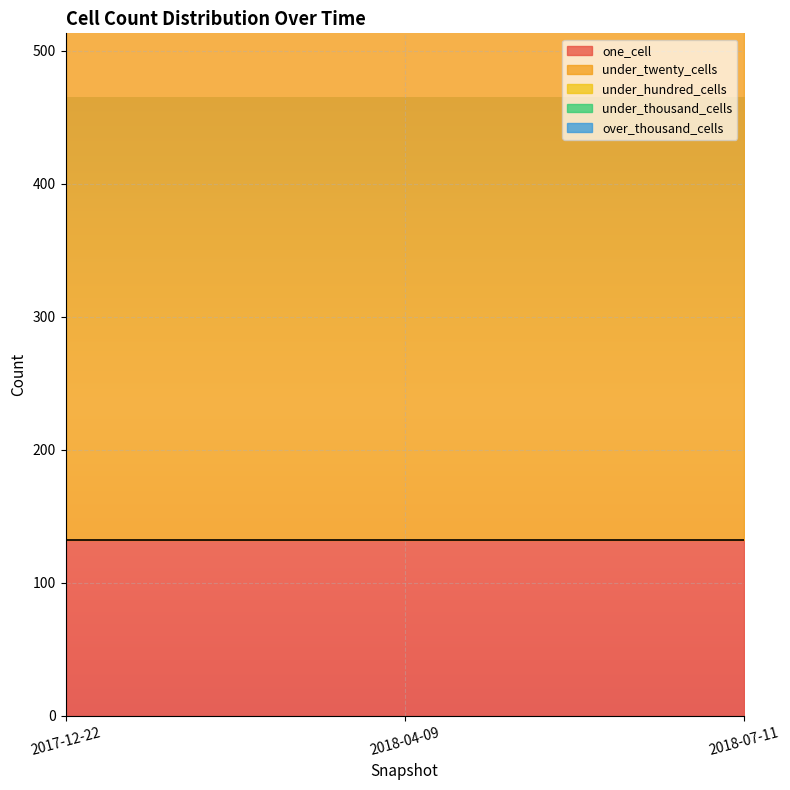

At which label is over_thousand_cells closest to 0?

2017-12-22